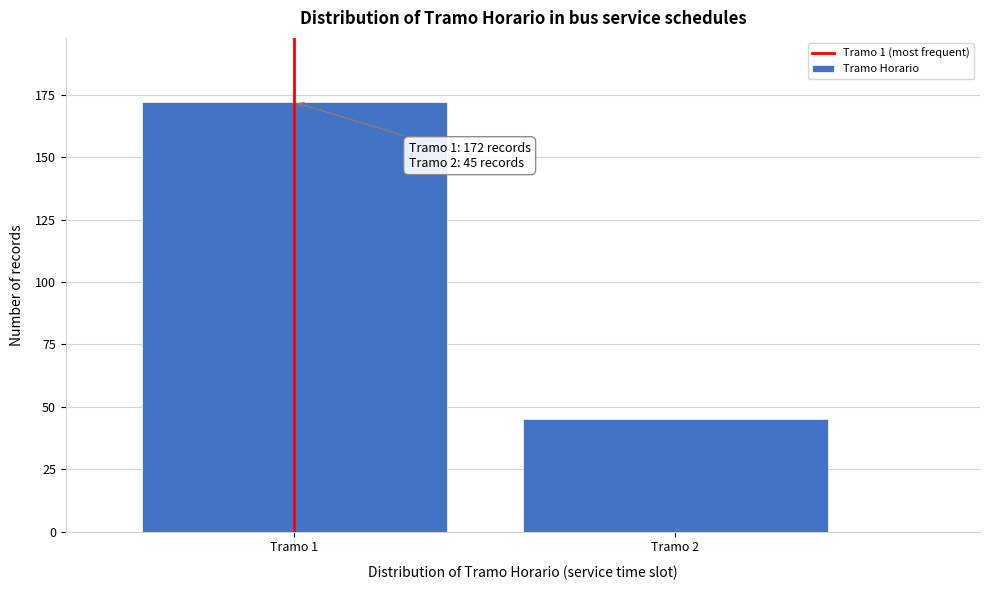

Reading left to right, extract all data points from this chart.

172	45